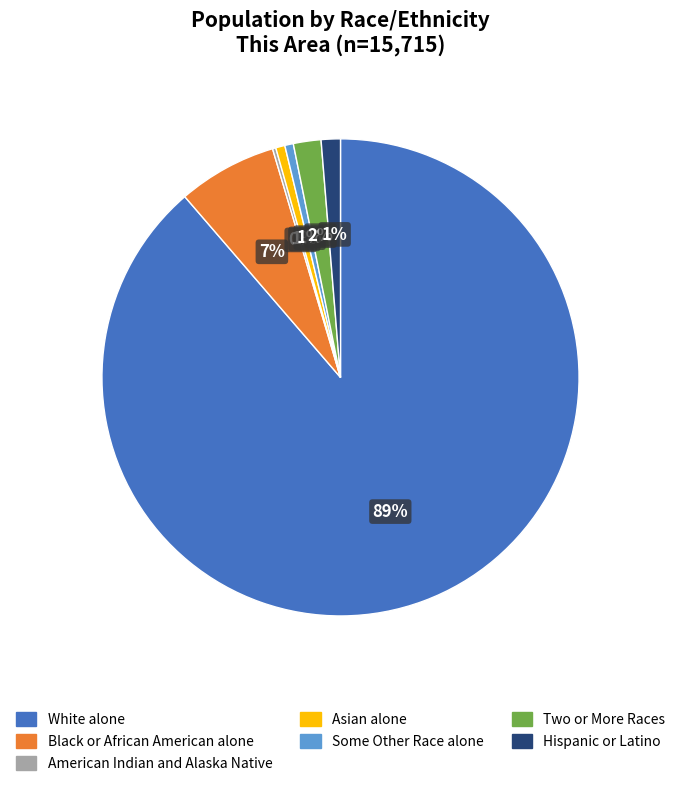

Is the sum of White alone and Some Other Race alone greater than half?

Yes